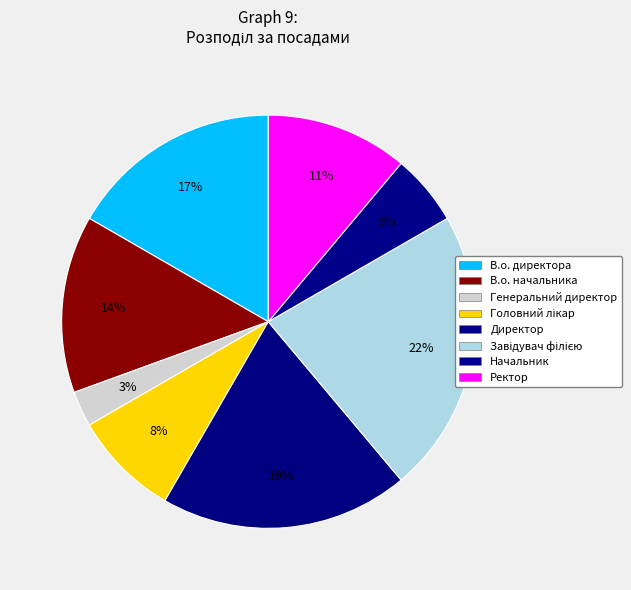

How many slices are in this pie chart?

8